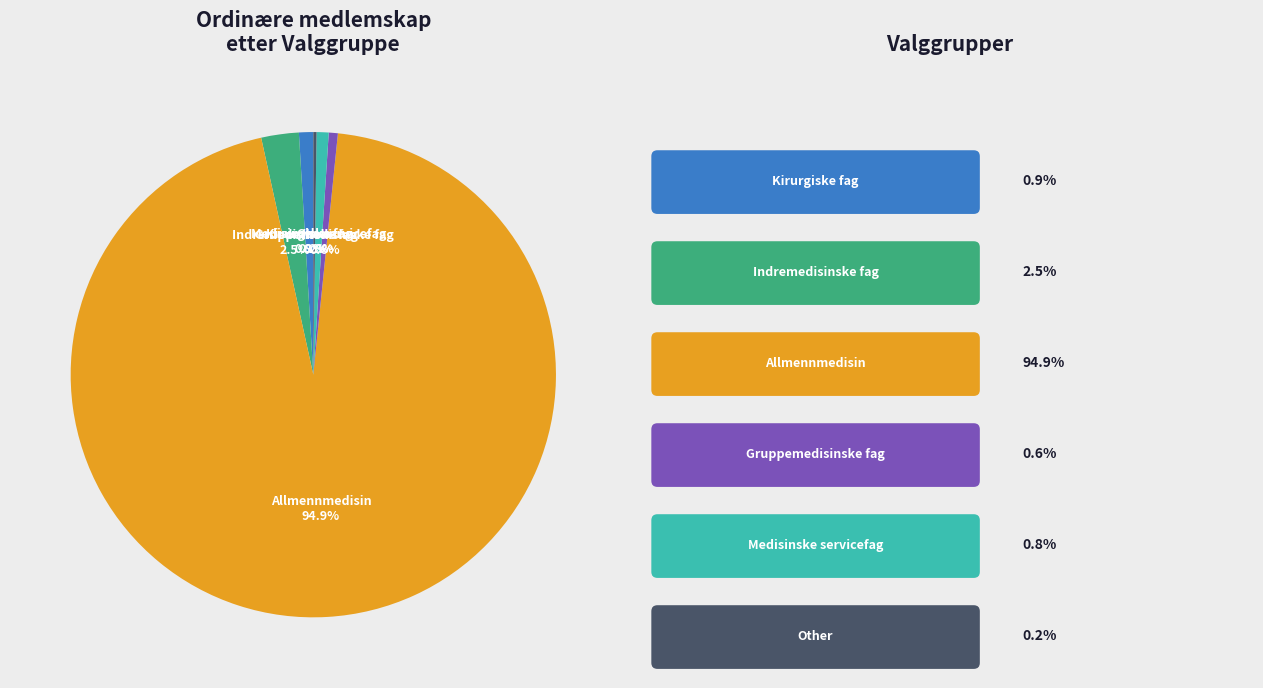

Does any single category account for the majority?

Yes